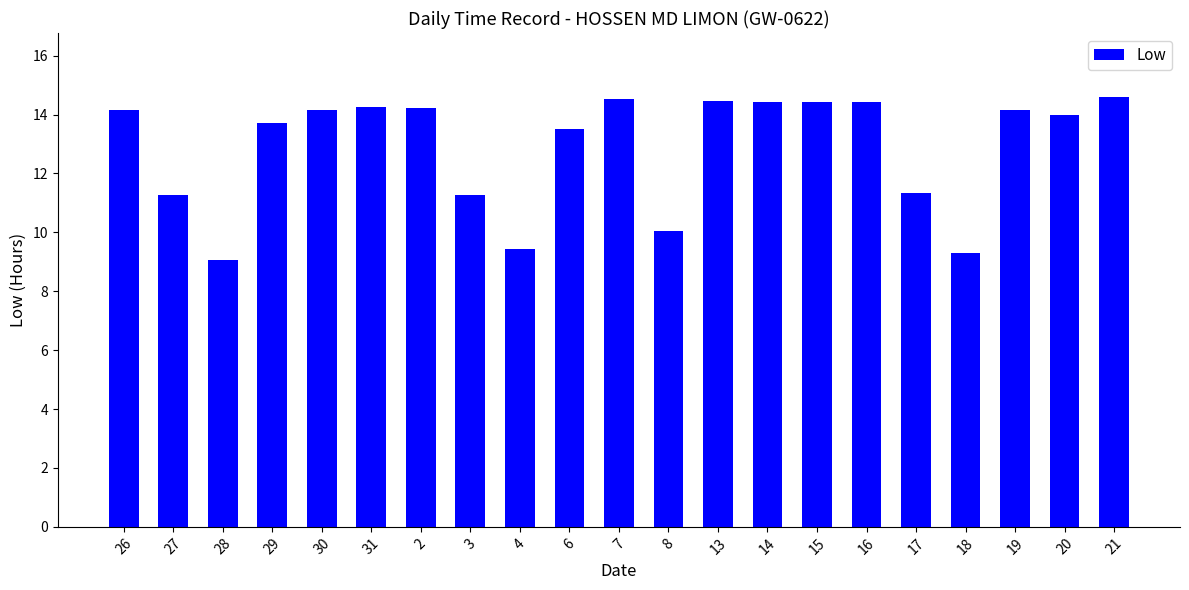

What is the sum of all values?

270.7